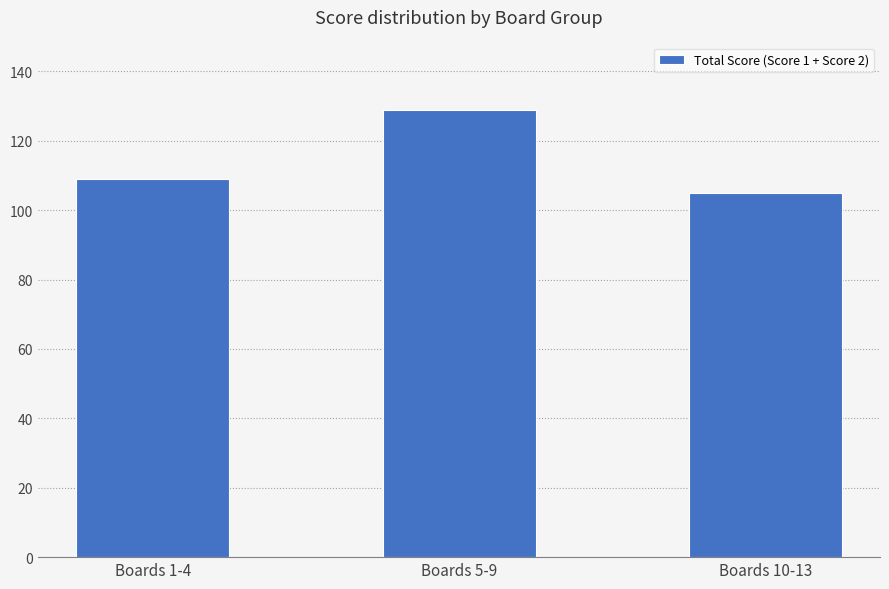

What is the label of the 2nd bar from the left?

Boards 5-9